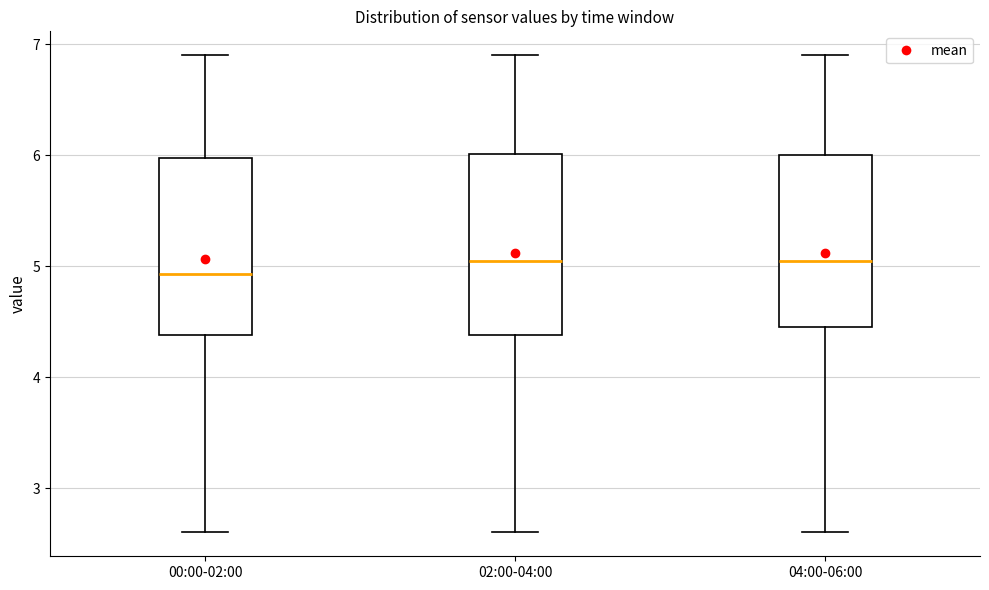

Reading left to right, transcribe this box plot: for each box, give where its median line is, the range the box spans, and where its two whiskers end, as read against the y-axis. The values are not printed on the chart, so give them approximately, as read against the axis.

00:00-02:00: median 4.9, box 4.4 to 6.0, whiskers 2.6 to 6.9
02:00-04:00: median 5.0, box 4.4 to 6.0, whiskers 2.6 to 6.9
04:00-06:00: median 5.0, box 4.5 to 6.0, whiskers 2.6 to 6.9